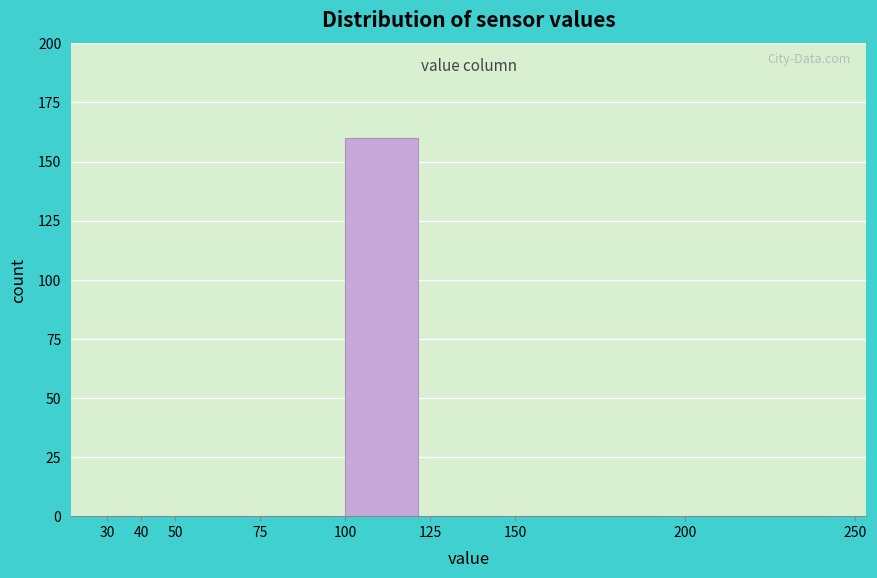

Which range on the x-axis has the tallest bar?

100 to 125